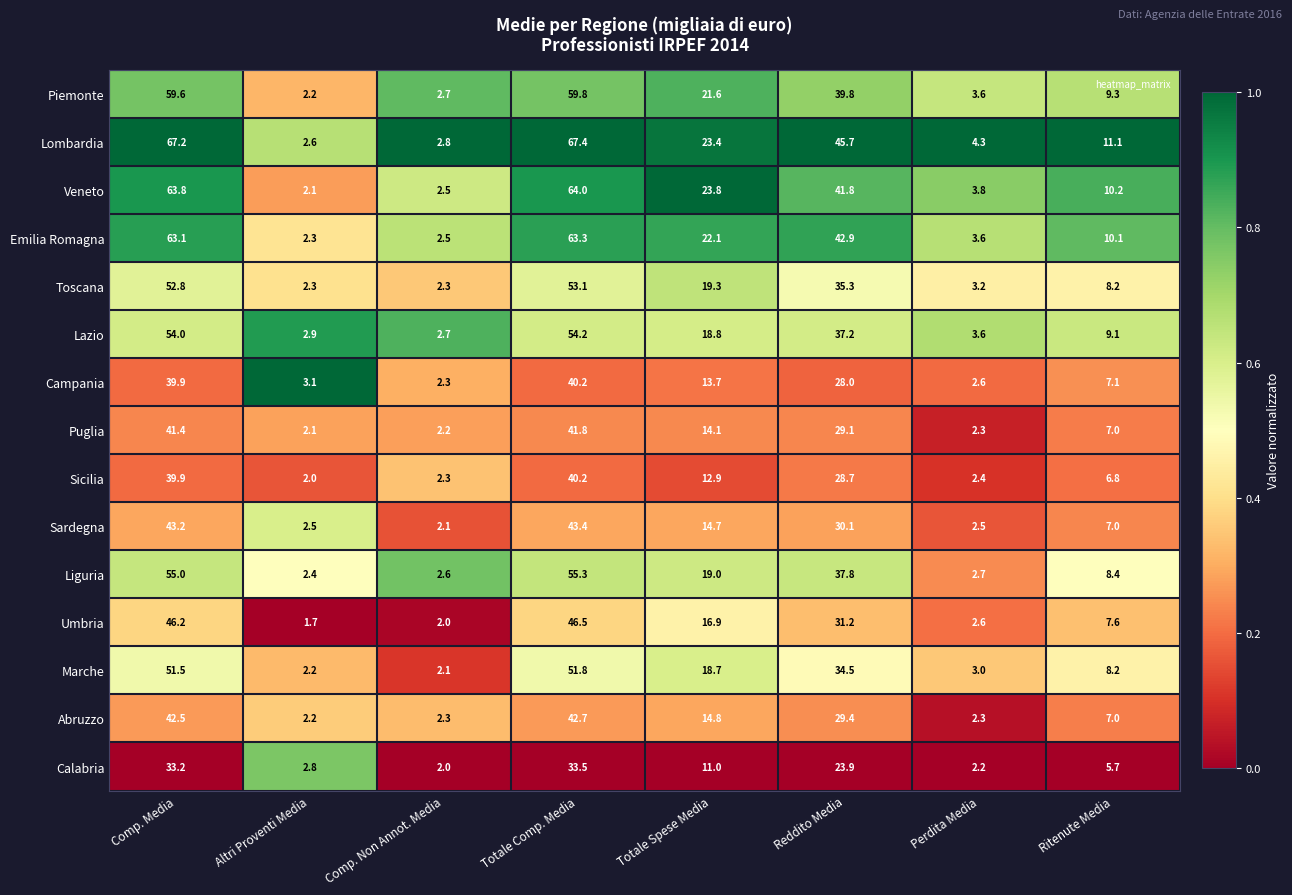

Where is Marche nearest to the value 26?

Totale Spese Media